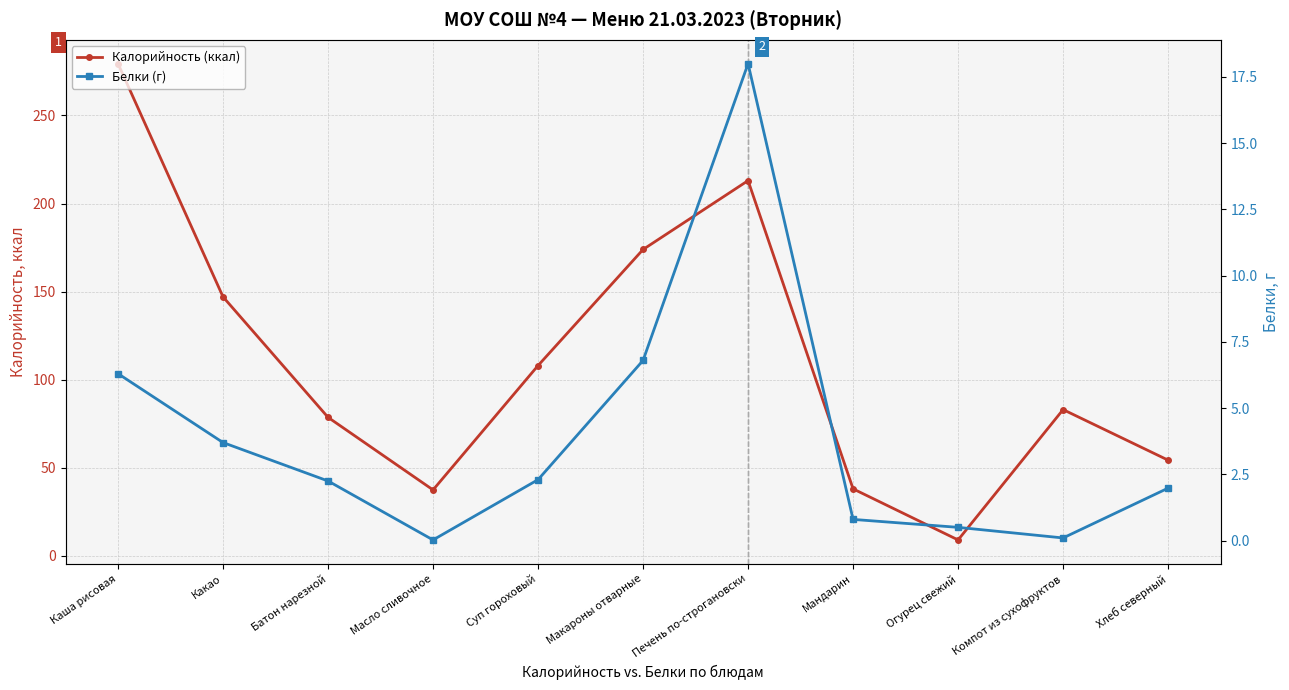

How many lines are shown in the chart?

2